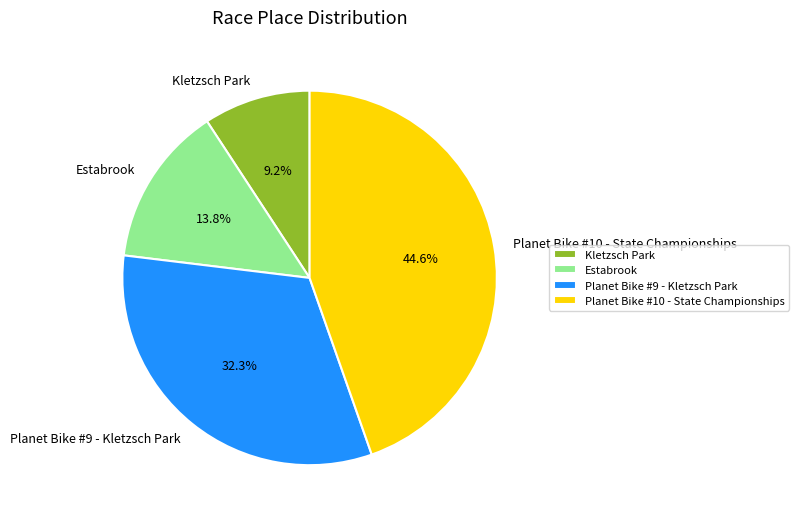

Does Kletzsch Park represent more than half of the total?

No